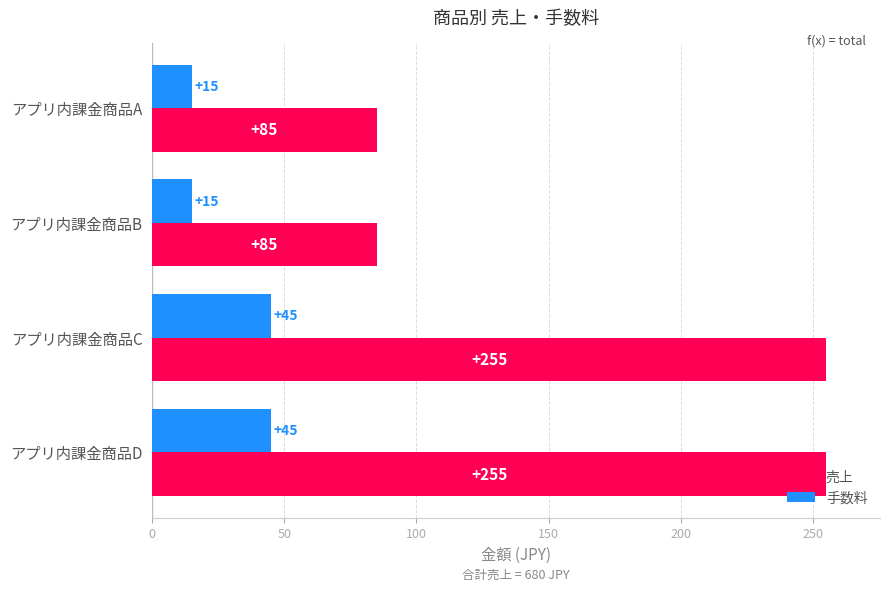

What is the sum of all 売上 values?

680